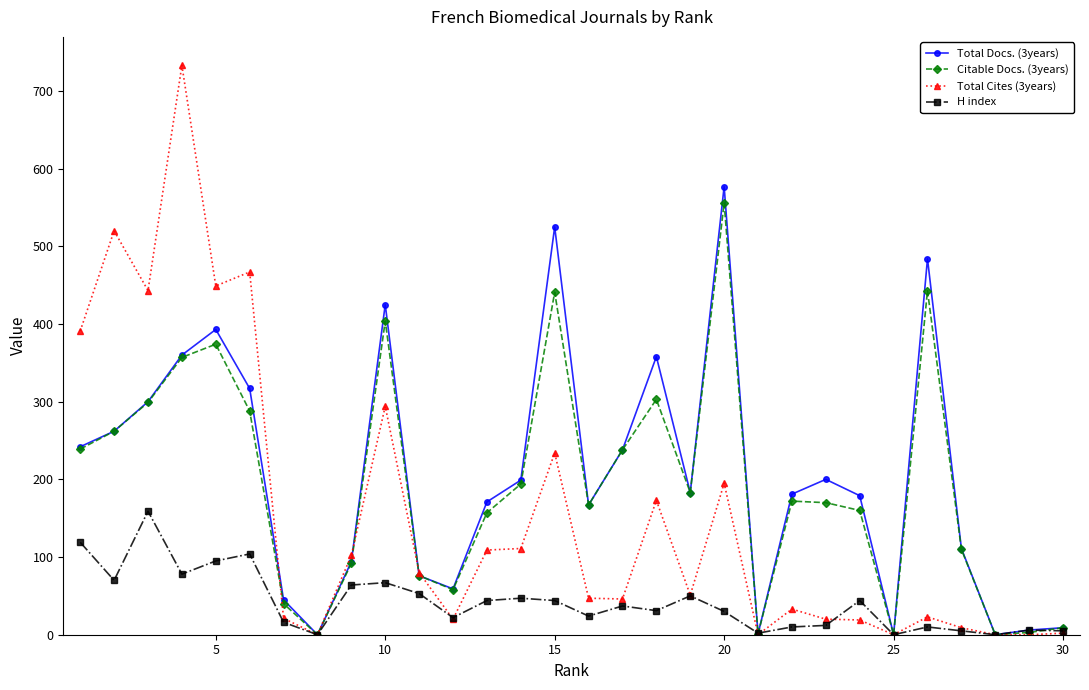

At how many categories does at least one series exceed 139?

19